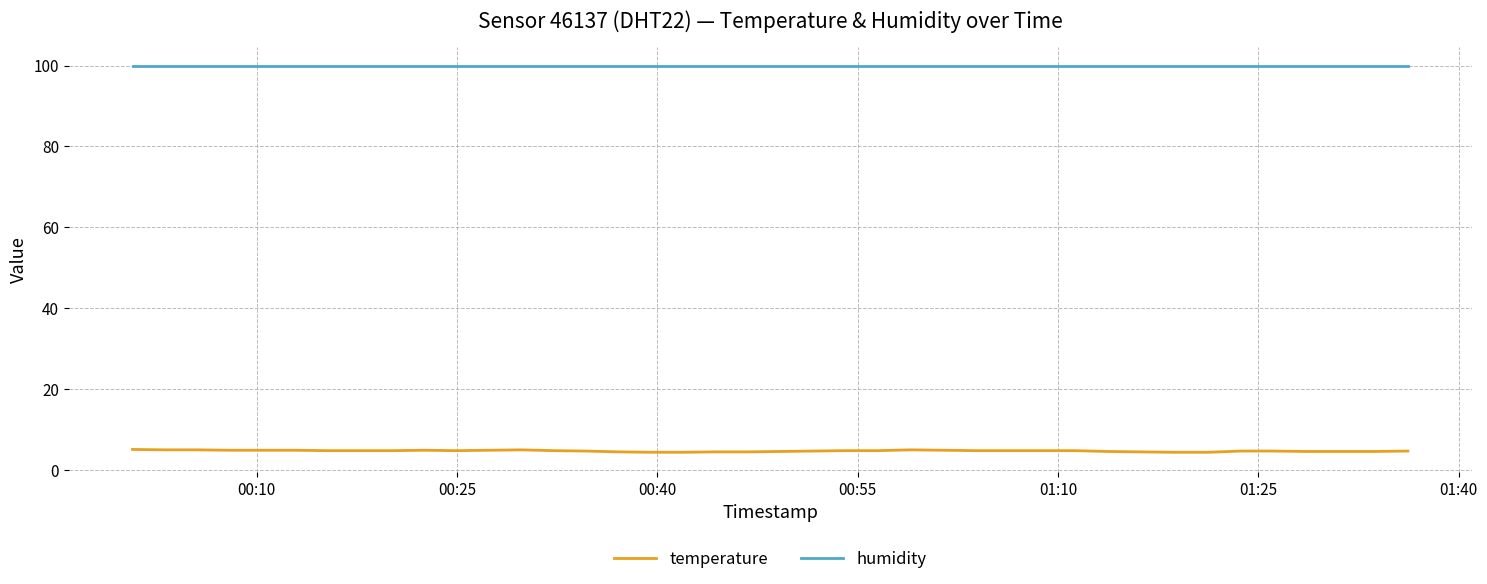

True or false: humidity and temperature cross at least once.

False